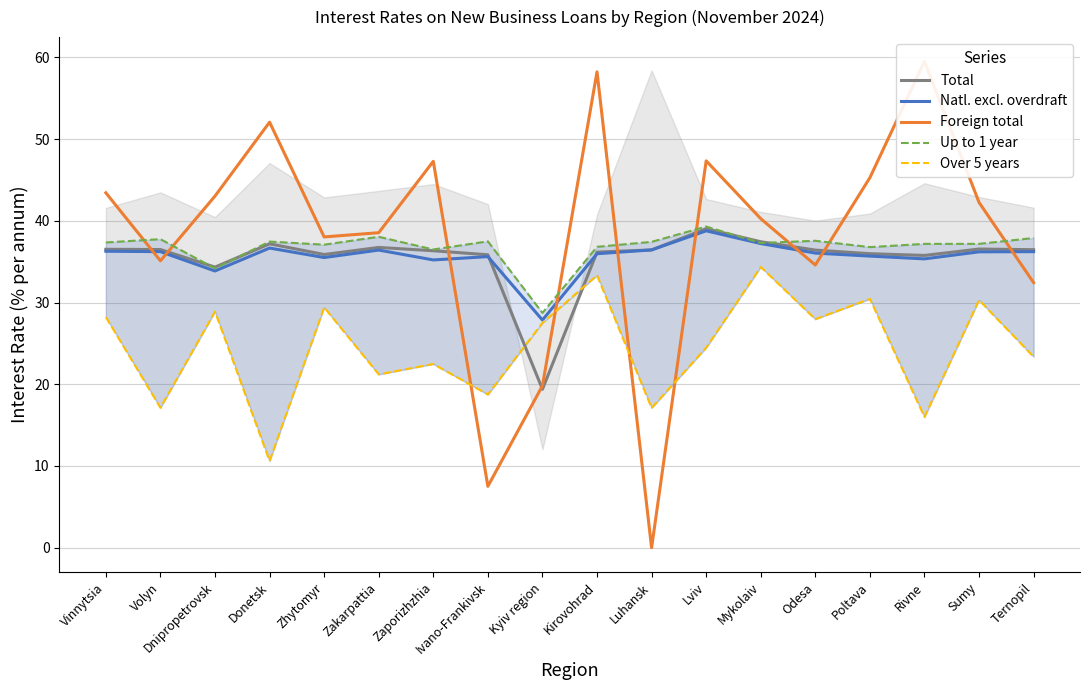

Where does the Over 5 years series first go above 27?

Vinnytsia